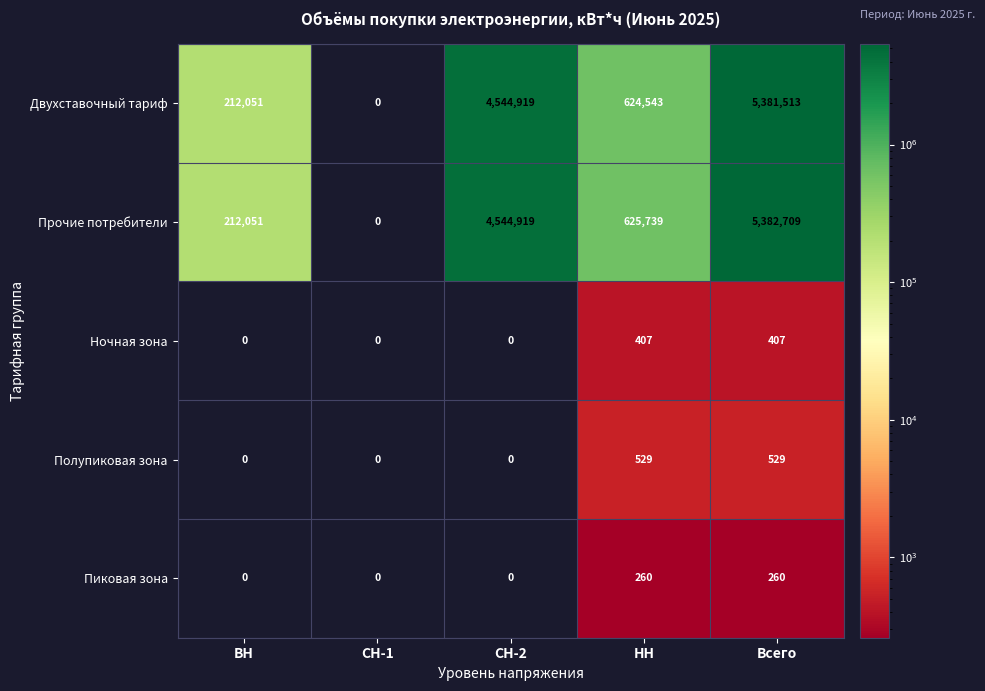

True or false: Пиковая зона has a value of 0 at СН-2.

True